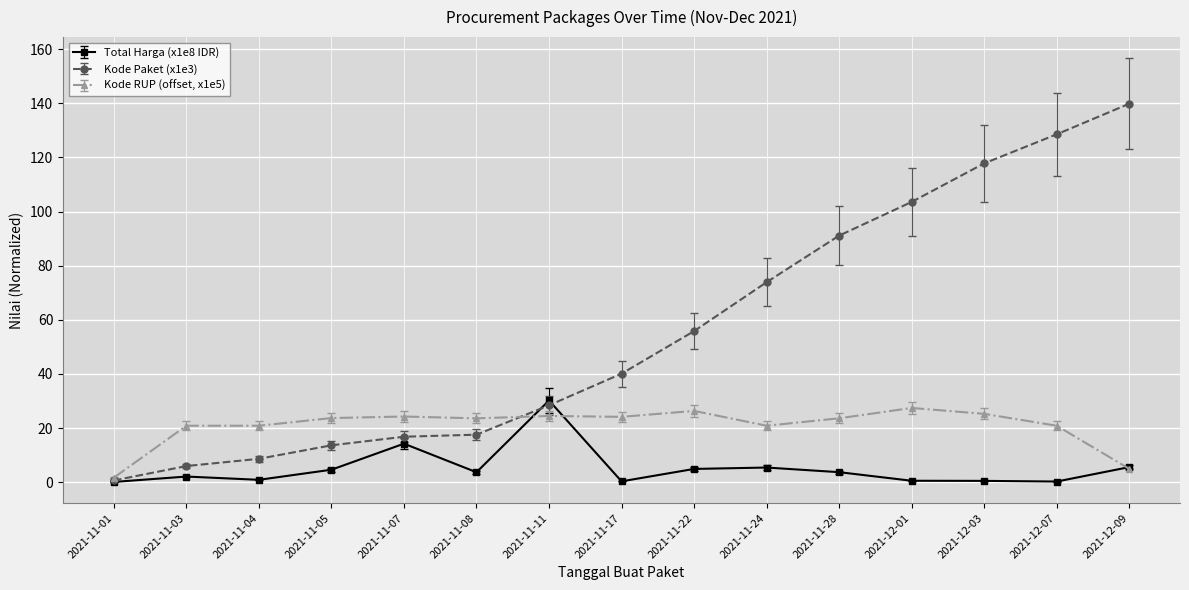

The Kode Paket (x1e3) series shows 26.0 at 2021-11-24. True or false?

False